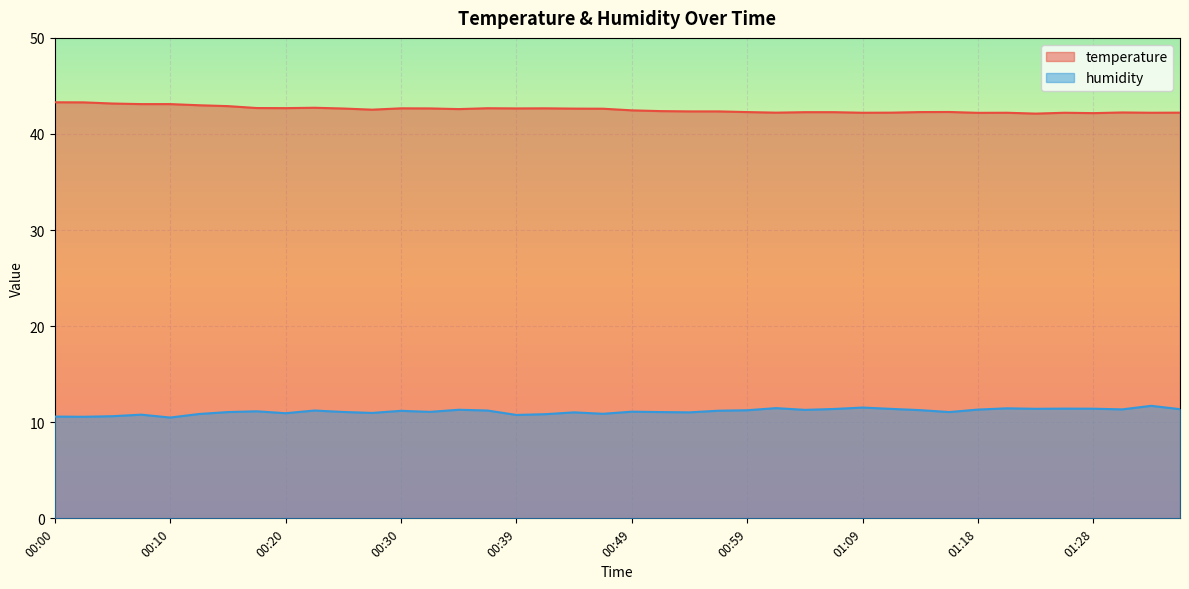

Reading left to right, list all the values displayed in this chart.

temperature: 00:00=43.3	00:03=43.3	00:05=43.2	00:08=43.1	00:10=43.1	00:13=43.0	00:15=42.9	00:17=42.7	00:20=42.7	00:22=42.7	00:25=42.6	00:27=42.5	00:30=42.7	00:32=42.7	00:35=42.6	00:37=42.7	00:39=42.7	00:42=42.7	00:44=42.6	00:47=42.6	00:49=42.5	00:52=42.4	00:54=42.4	00:56=42.4	00:59=42.3	01:01=42.2	01:04=42.3	01:06=42.3	01:09=42.2	01:11=42.2	01:14=42.3	01:16=42.3	01:18=42.2	01:21=42.2	01:23=42.1	01:26=42.2	01:28=42.2	01:31=42.2	01:33=42.2	01:35=42.2
humidity: 00:00=10.6	00:03=10.6	00:05=10.6	00:08=10.8	00:10=10.5	00:13=10.9	00:15=11.1	00:17=11.1	00:20=10.9	00:22=11.2	00:25=11.1	00:27=11.0	00:30=11.2	00:32=11.1	00:35=11.3	00:37=11.2	00:39=10.8	00:42=10.8	00:44=11.0	00:47=10.9	00:49=11.1	00:52=11.1	00:54=11.0	00:56=11.2	00:59=11.2	01:01=11.5	01:04=11.3	01:06=11.4	01:09=11.5	01:11=11.4	01:14=11.3	01:16=11.1	01:18=11.3	01:21=11.4	01:23=11.4	01:26=11.4	01:28=11.4	01:31=11.3	01:33=11.7	01:35=11.4